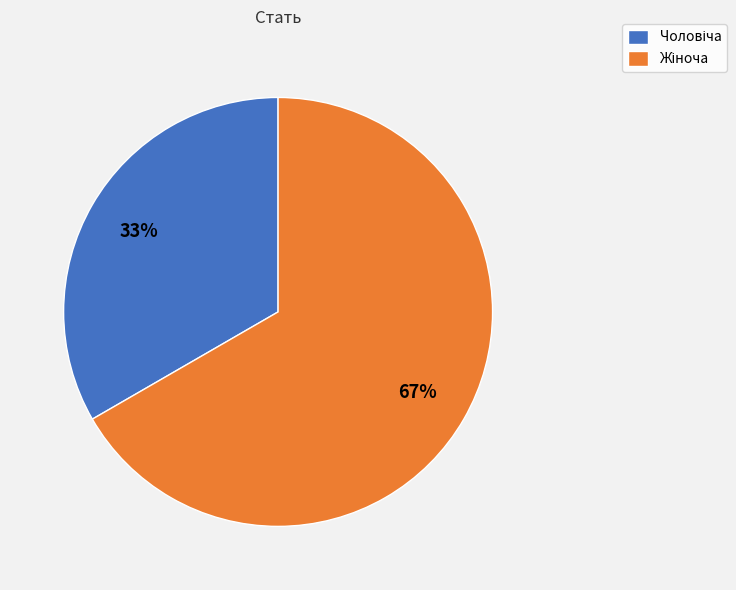

To the nearest percent, what is the average slice percentage?

50%